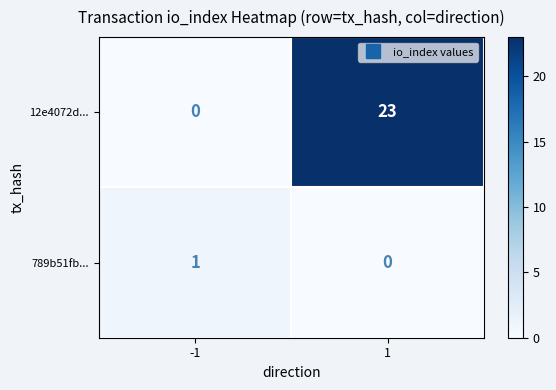

Reading left to right, what are all the values shown in this chart?

12e4072d...: -1=0	1=23
789b51fb...: -1=1	1=0